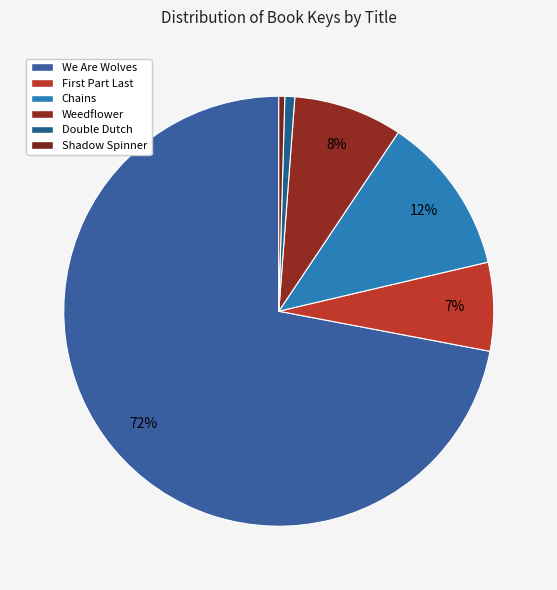

How many segments does this pie chart have?

6